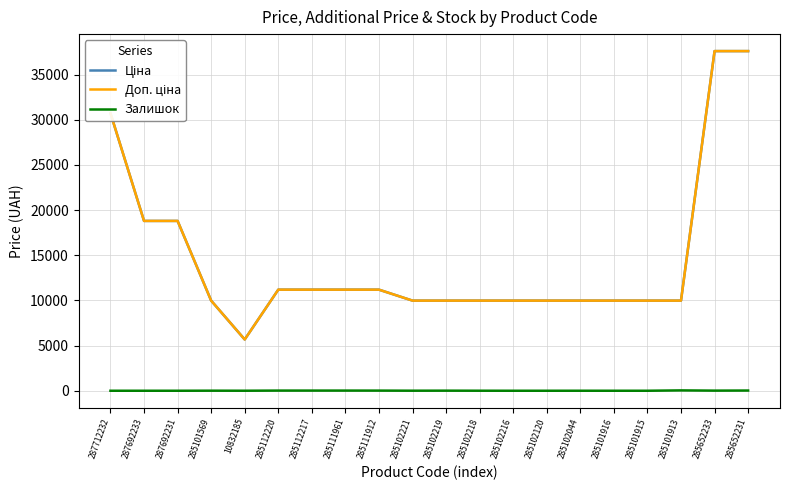

Does the chart have visible grid lines?

Yes